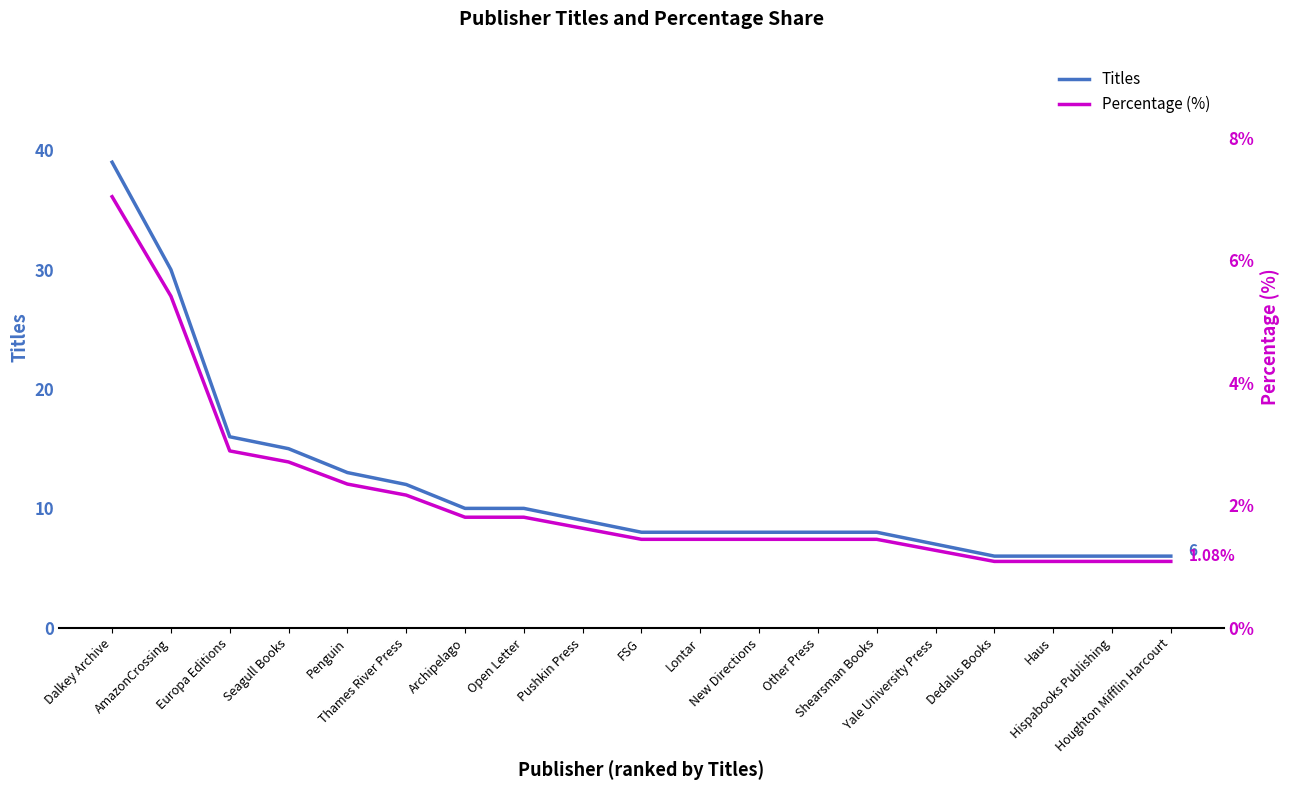

What position from the right is Haus?

3